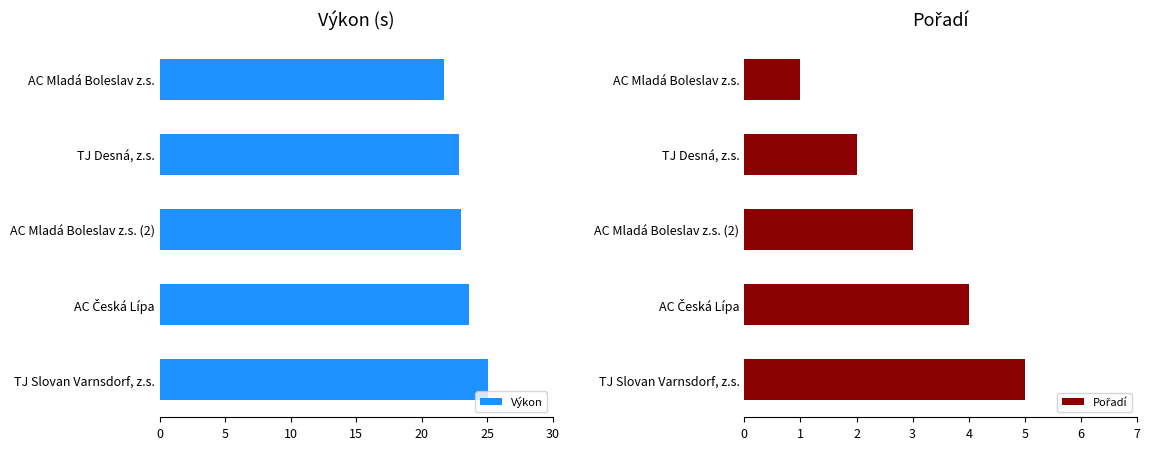

What are all the series names shown in the legend?

Výkon, Pořadí